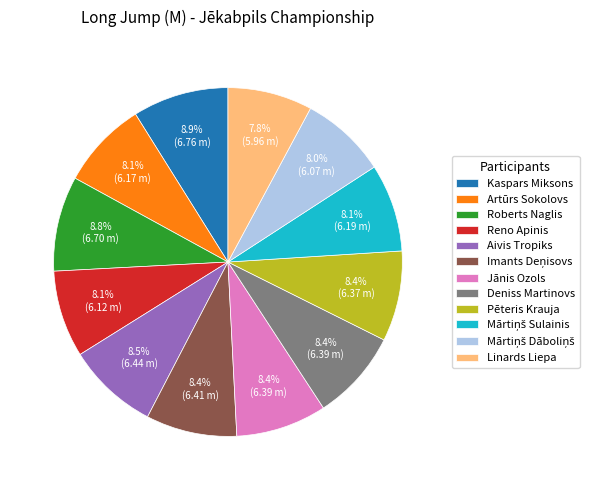

Do Artūrs Sokolovs and Jānis Ozols together represent more than half of the pie?

No